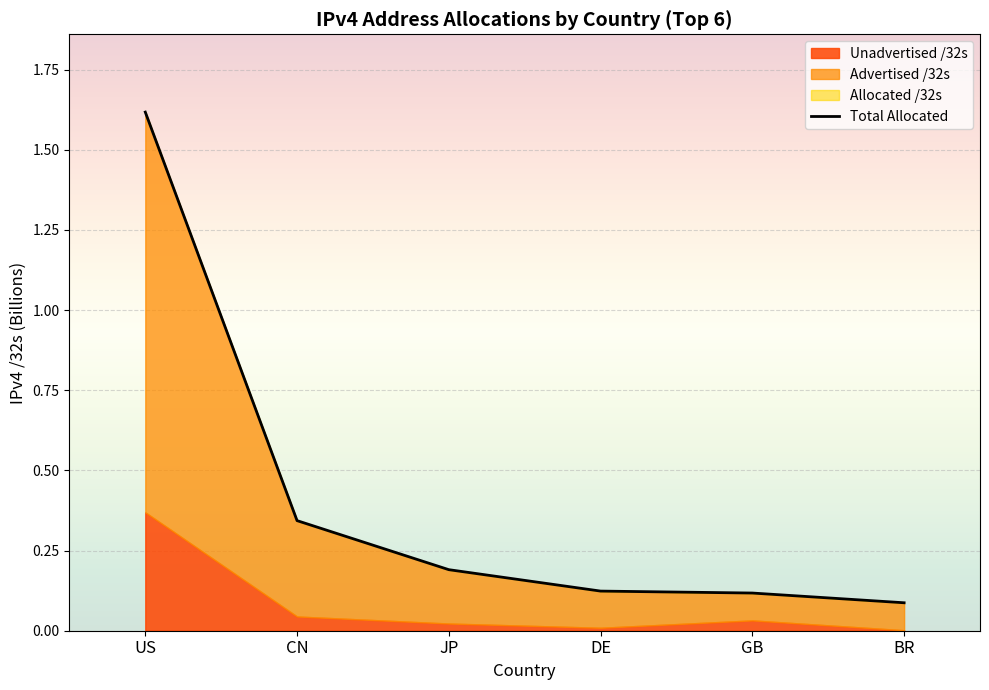

Which has a higher value, JP or BR?

JP